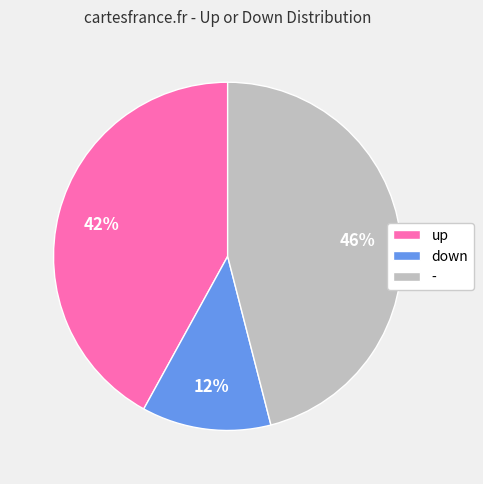

How many slices are in this pie chart?

3